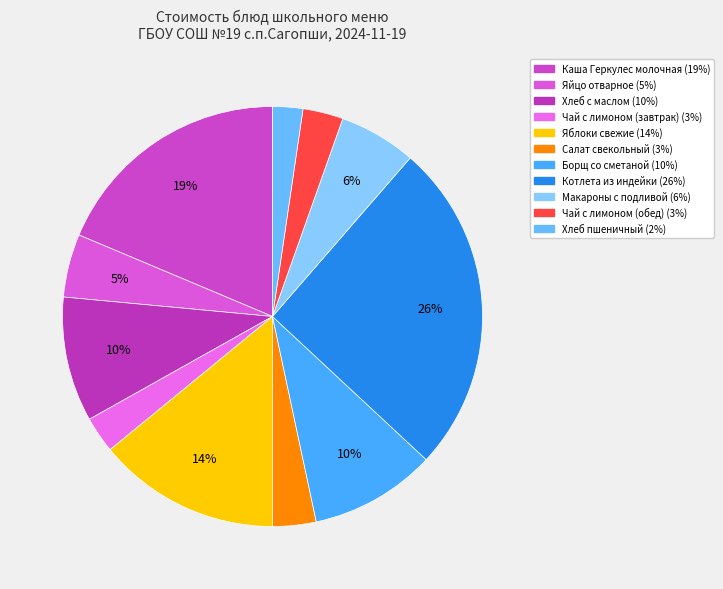

To the nearest percent, what percentage of the pie is Яблоки свежие?

14%